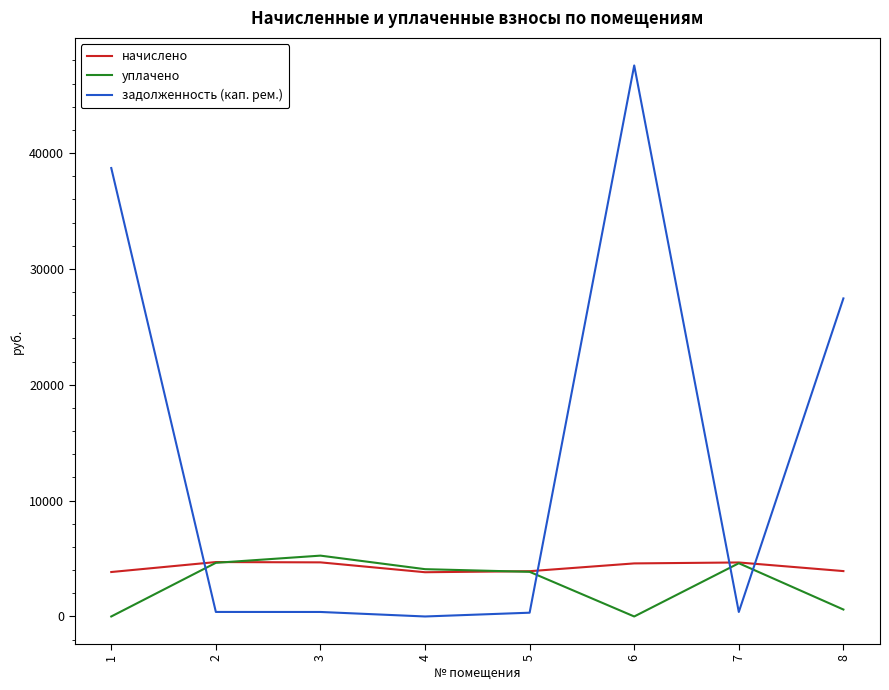

Where does the уплачено series first go above 4083?

2